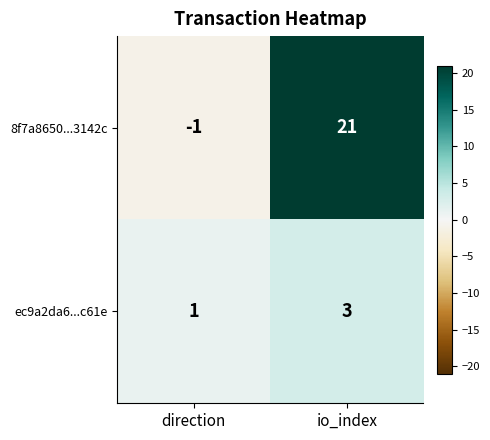

Which label corresponds to the smallest value in the chart?

direction